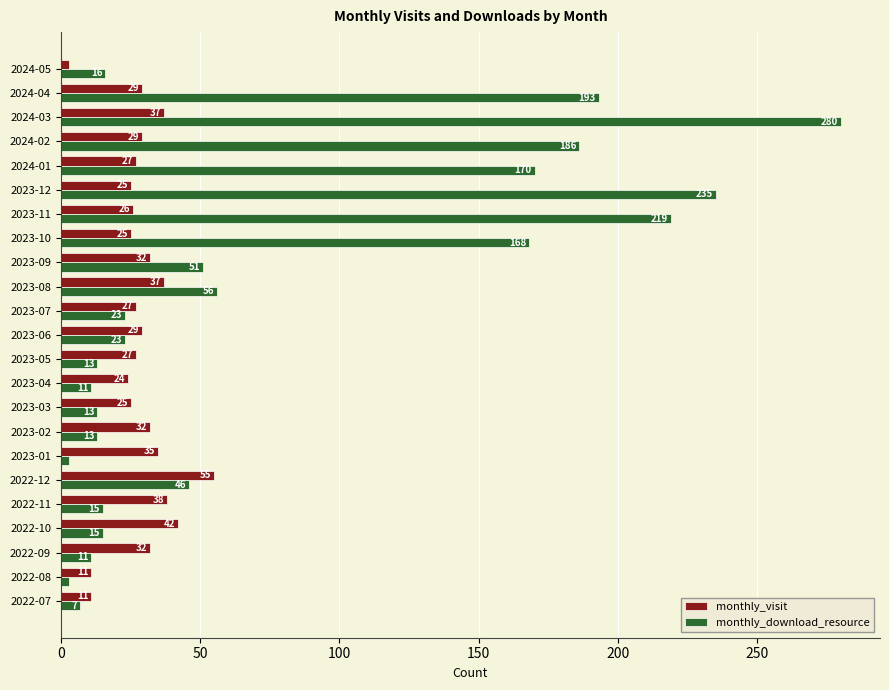

What is the sum of the monthly_download_resource values at 2024-02 and 2023-02?

199